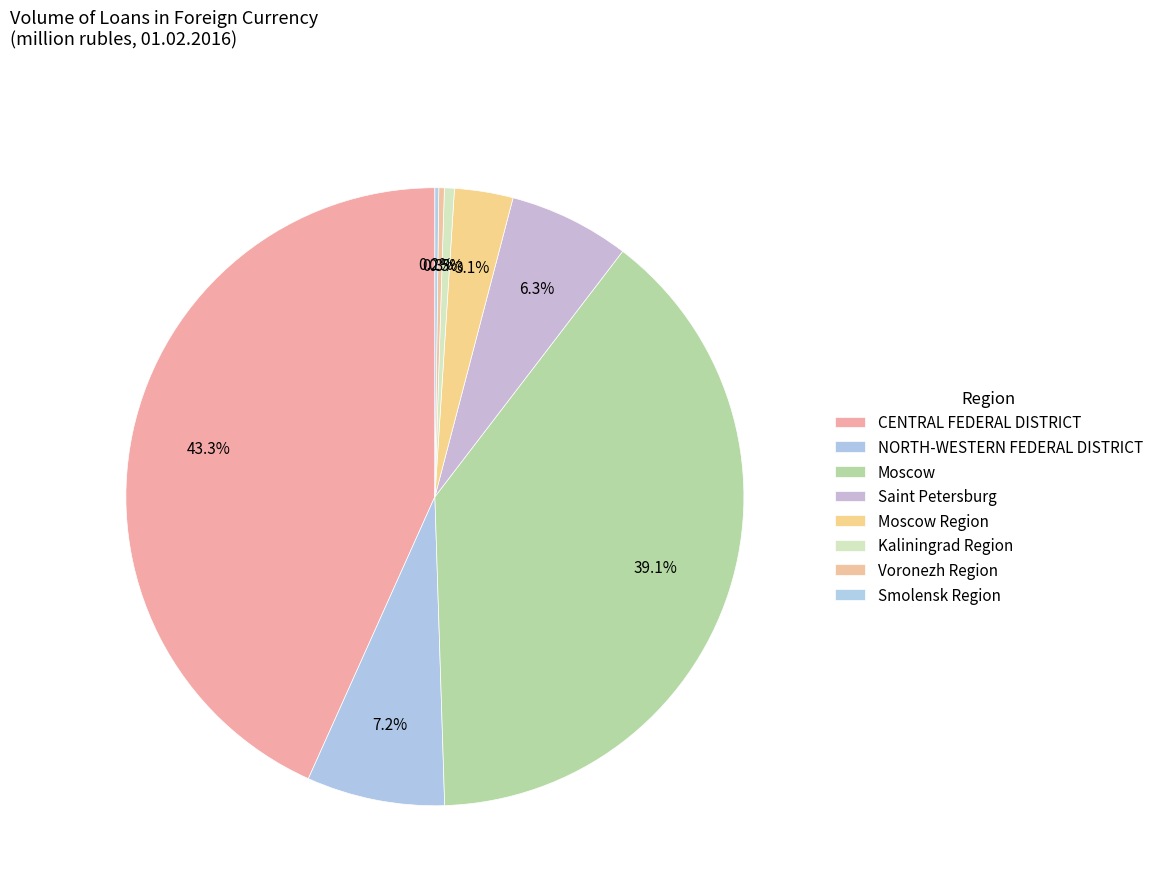

Does any single category account for the majority?

No